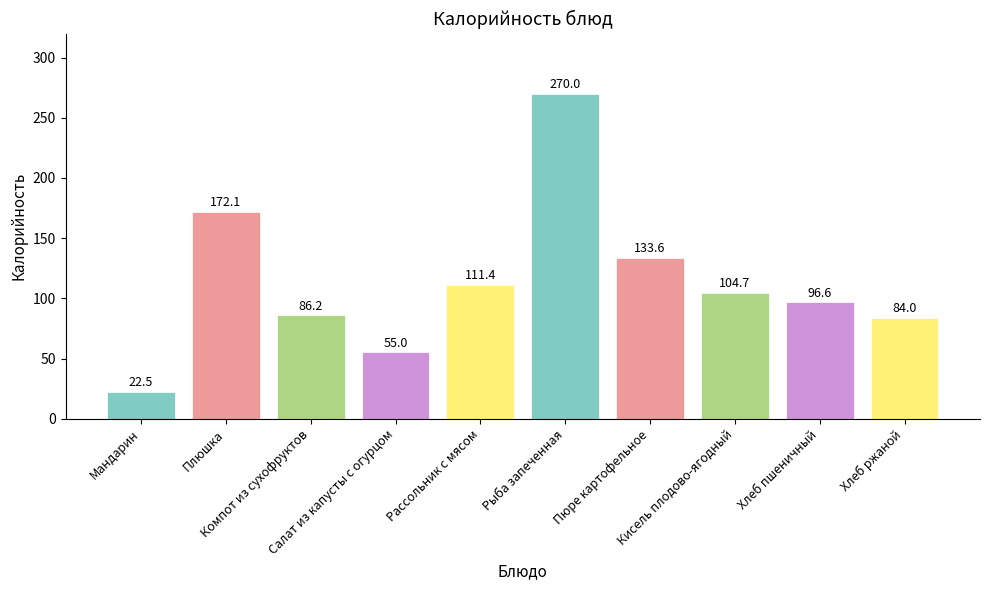

List the labels in order of value, largest first.

Рыба запеченная, Плюшка, Пюре картофельное, Рассольник с мясом, Кисель плодово-ягодный, Хлеб пшеничный, Компот из сухофруктов, Хлеб ржаной, Салат из капусты с огурцом, Мандарин